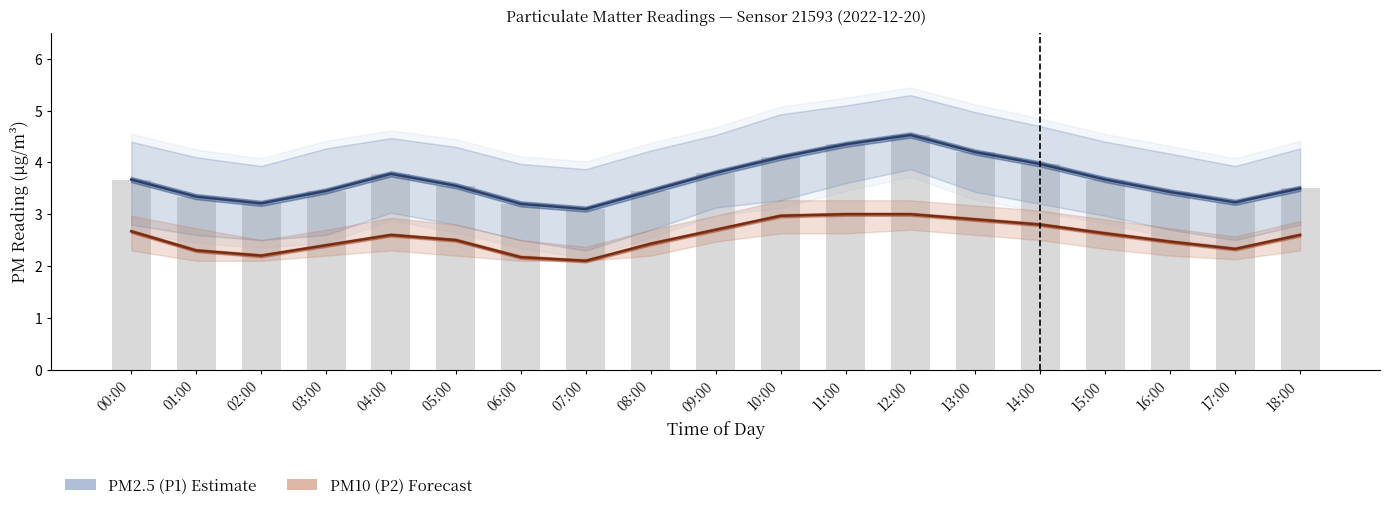

What is the label of the 3rd bar from the right?

16:00